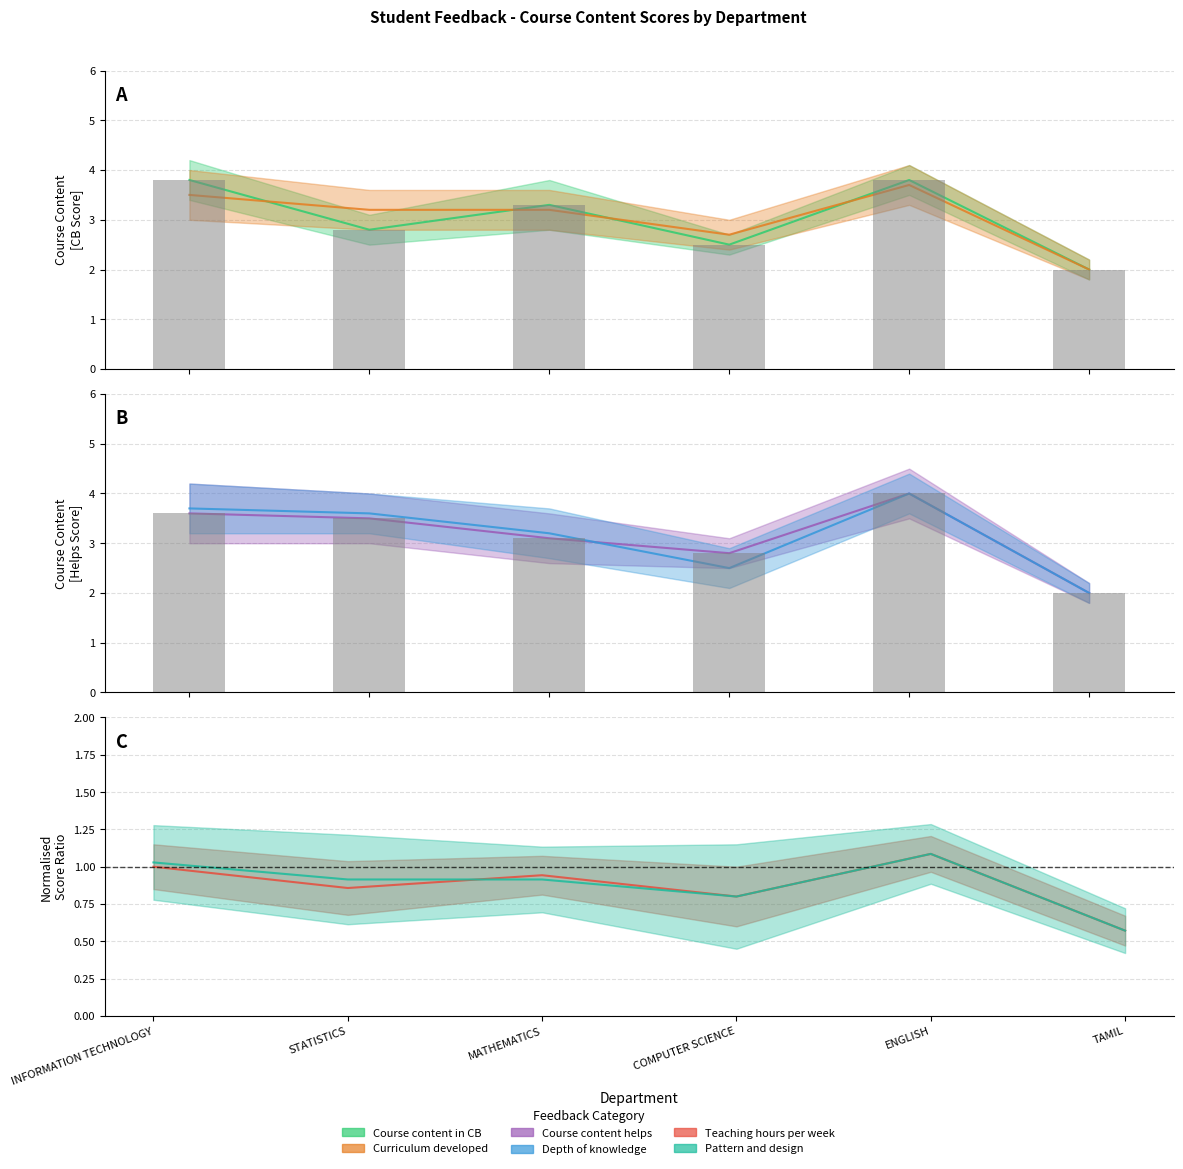

At which label does Course content helps first exceed 3?

INFORMATION TECHNOLOGY